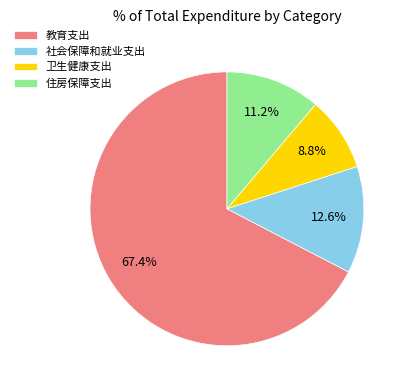

To the nearest percent, what is the difference between the largest and smallest slice percentages?

59%